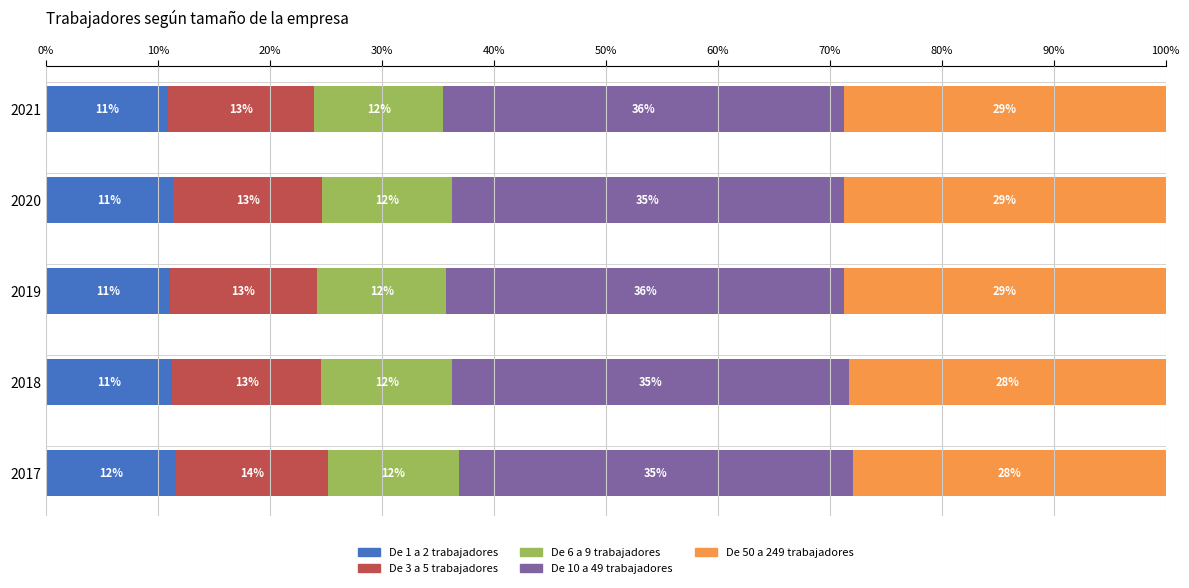

What are all the series names shown in the legend?

De 1 a 2 trabajadores, De 3 a 5 trabajadores, De 6 a 9 trabajadores, De 10 a 49 trabajadores, De 50 a 249 trabajadores